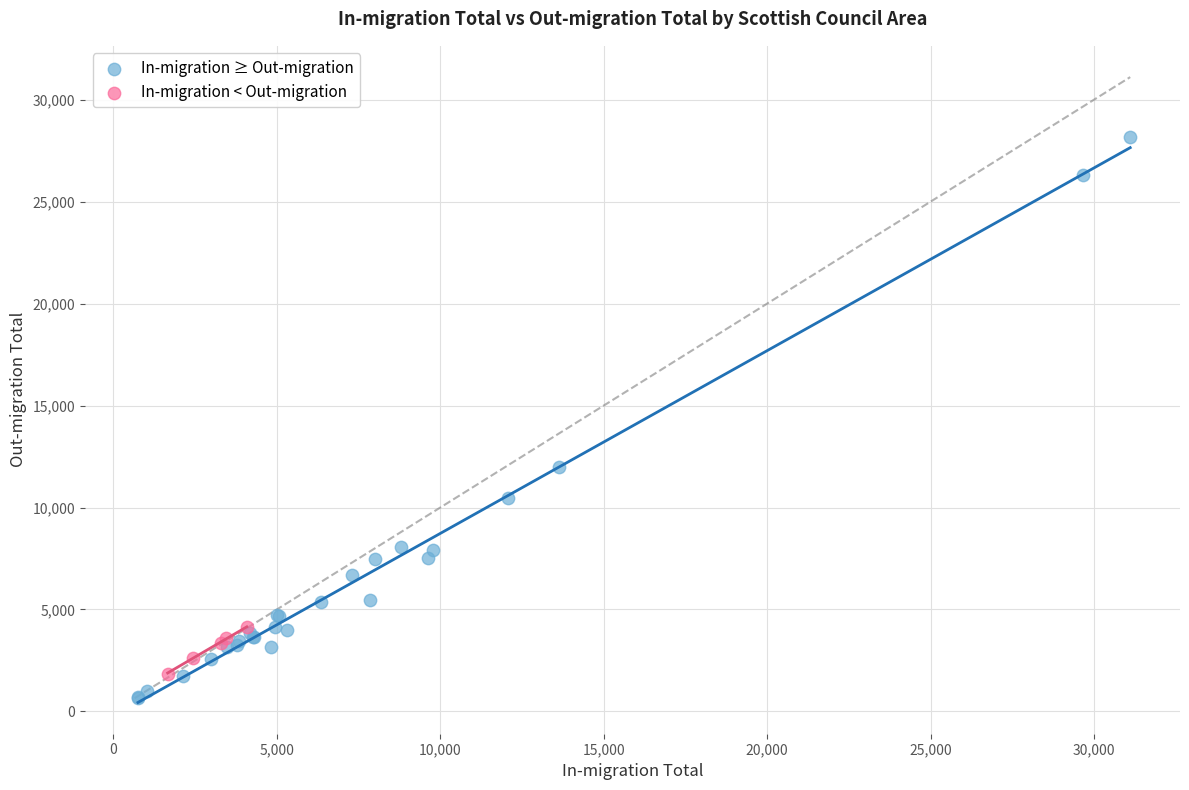

Which series contains the highest Y value?

In-migration ≥ Out-migration